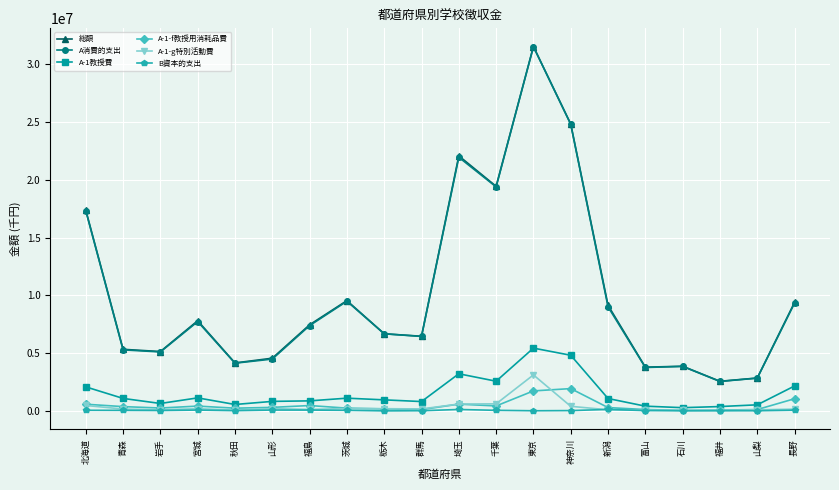

What is the label of the 10th point from the left?

群馬